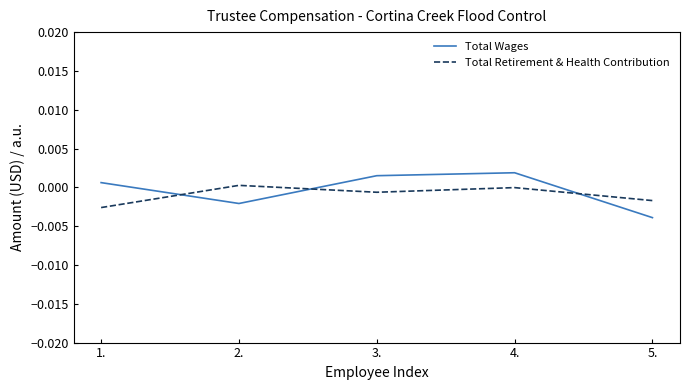

Is this an area chart (filled region under the line)?

No